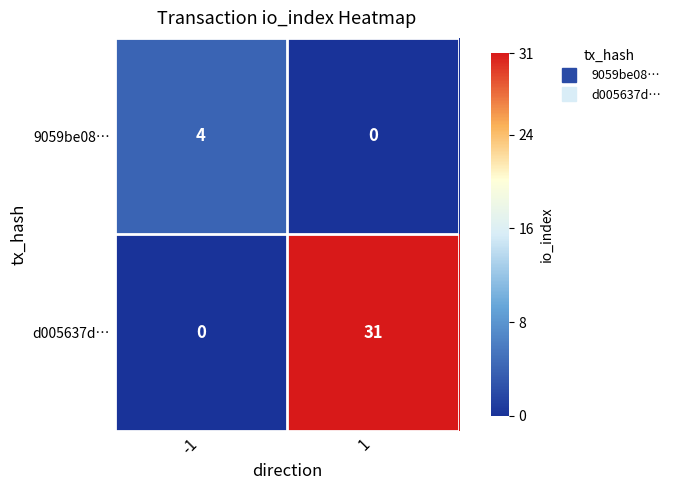

The value of d005637d… at 1 is 31. True or false?

True